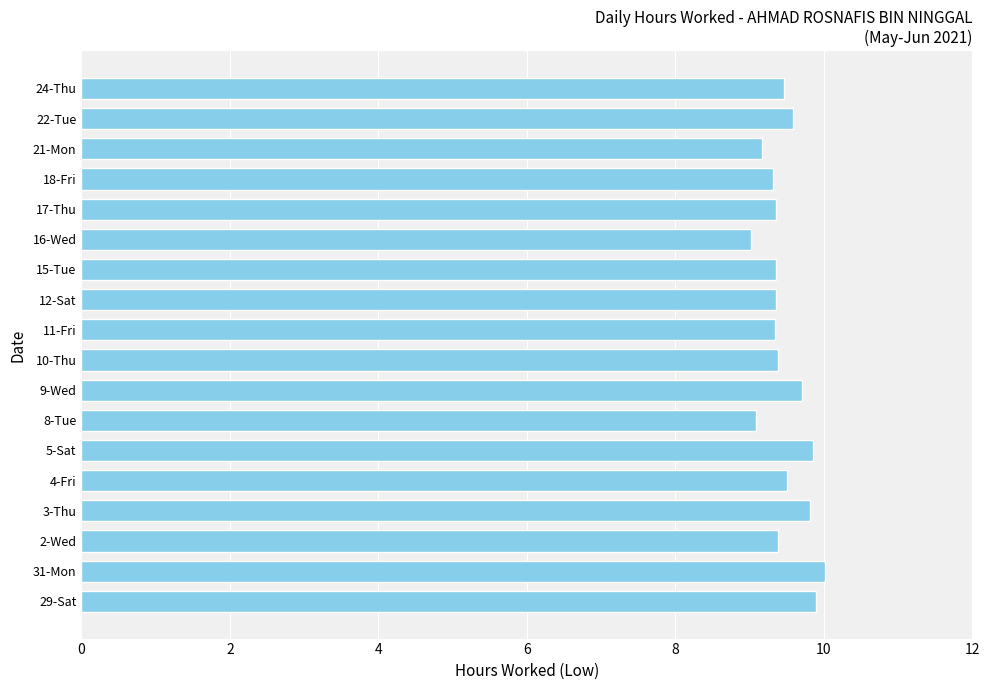

Are the bars horizontal?

Yes